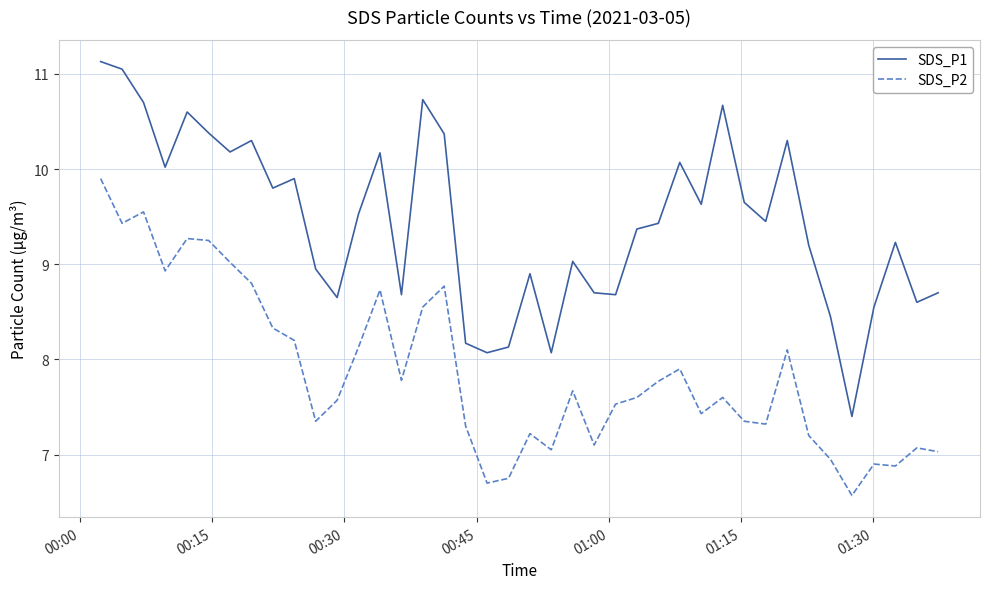

Which series has the widest spread of values?

SDS_P1